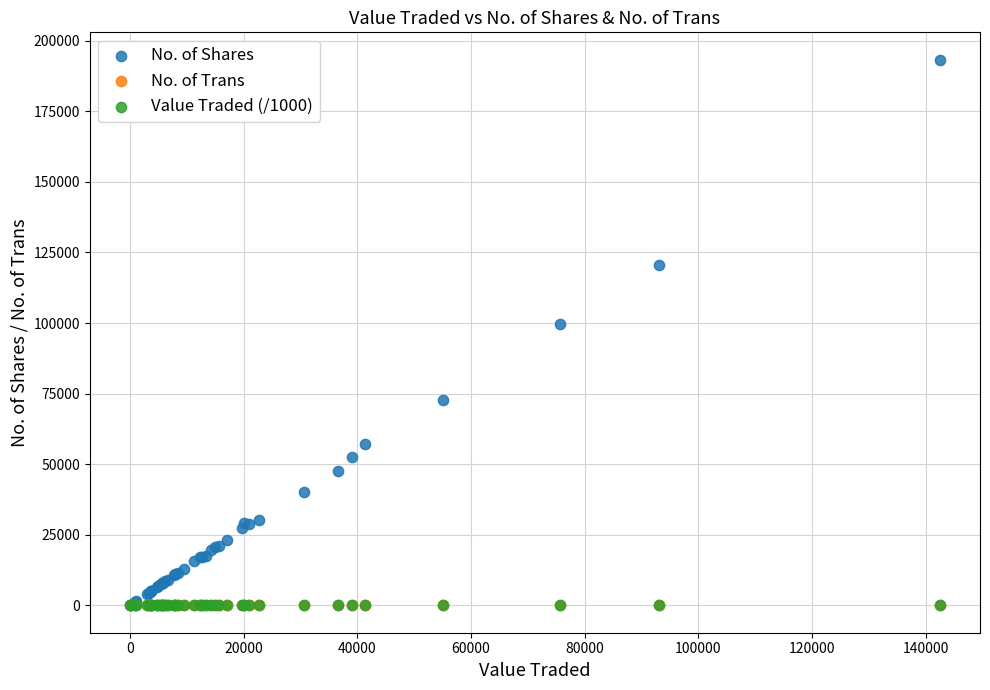

What are all the series names shown in the legend?

No. of Shares, No. of Trans, Value Traded (/1000)